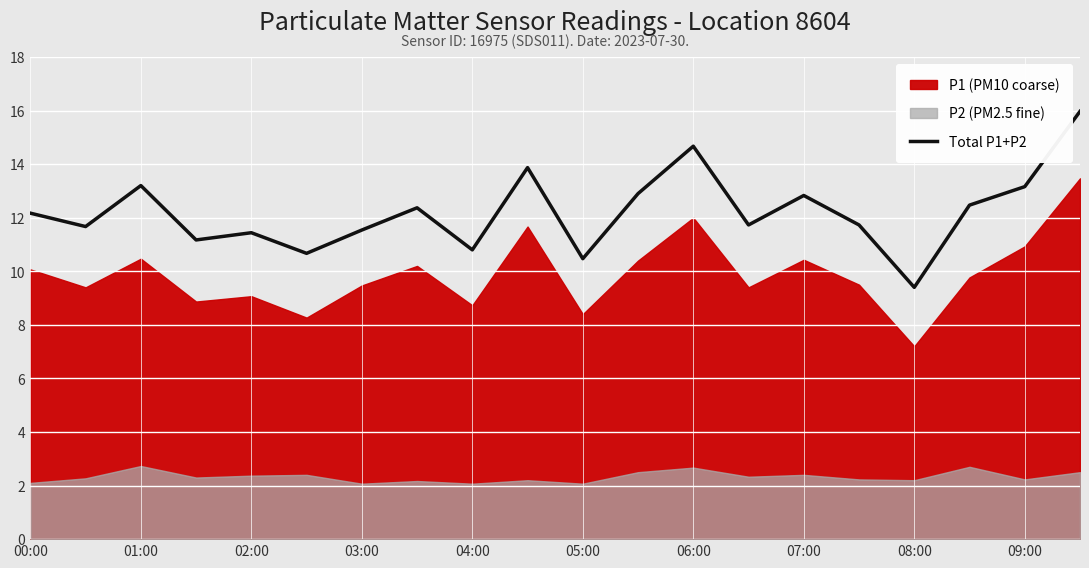

Reading left to right, extract all data points from this chart.

12.2	11.7	13.2	11.2	11.4	10.7	11.5	12.4	10.8	13.9	10.5	12.9	14.7	11.7	12.8	11.7	9.4	12.5	13.2	16.0